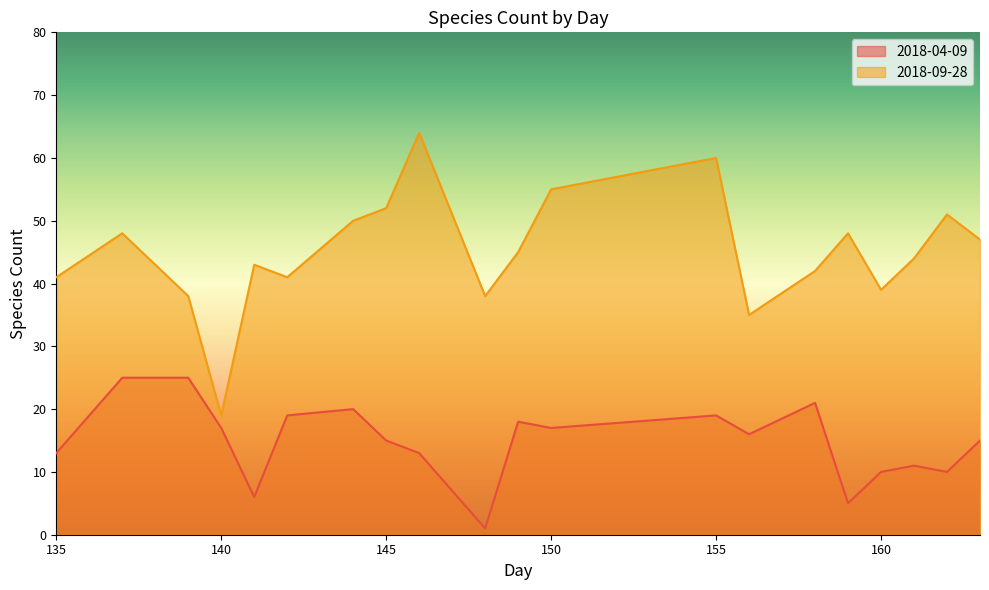

What is the value of the 2018-09-28 point at the 4th from the left?

19